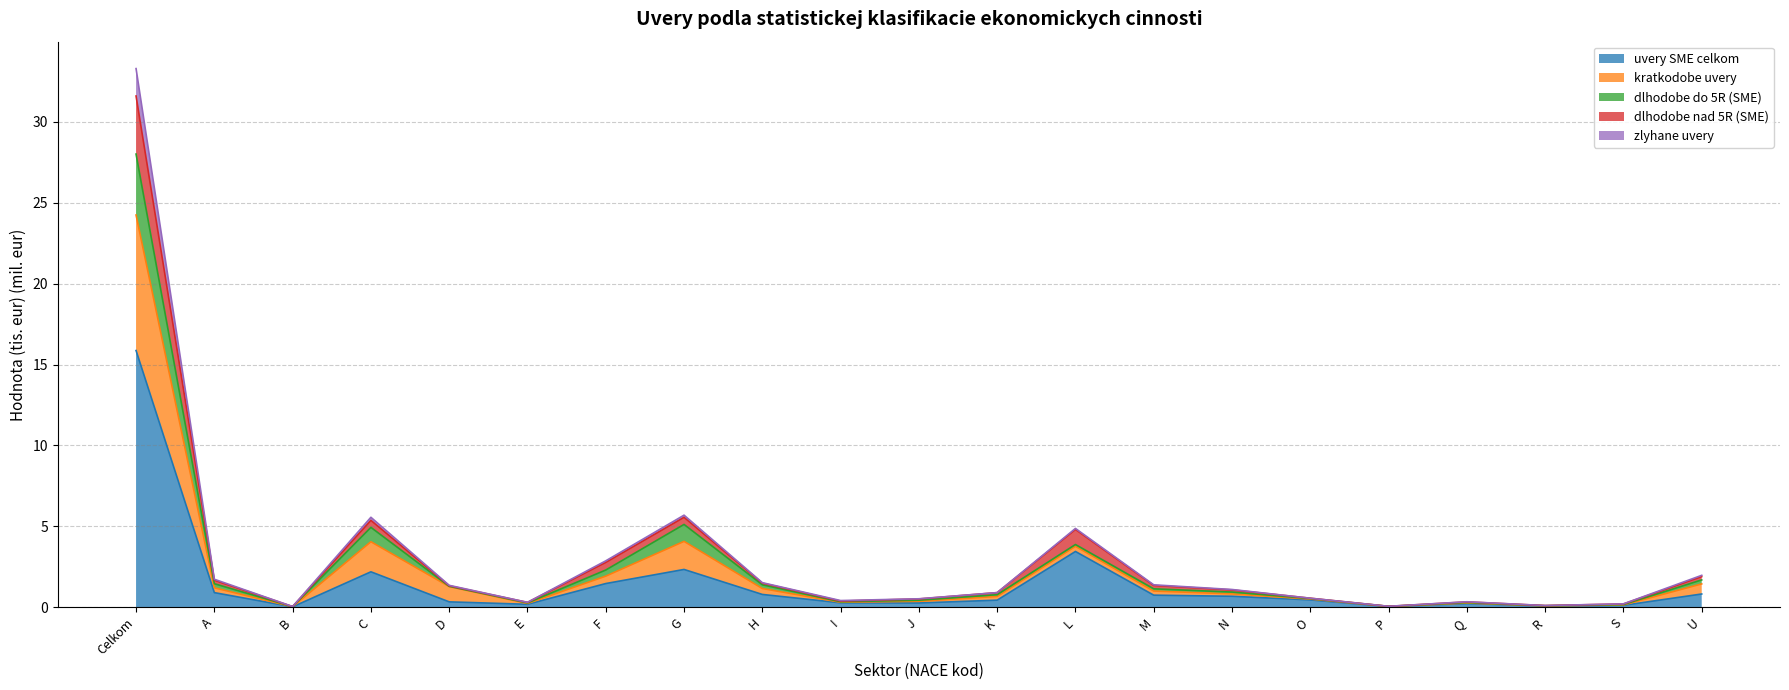

The zlyhane series shows 0.1 at S. True or false?

True